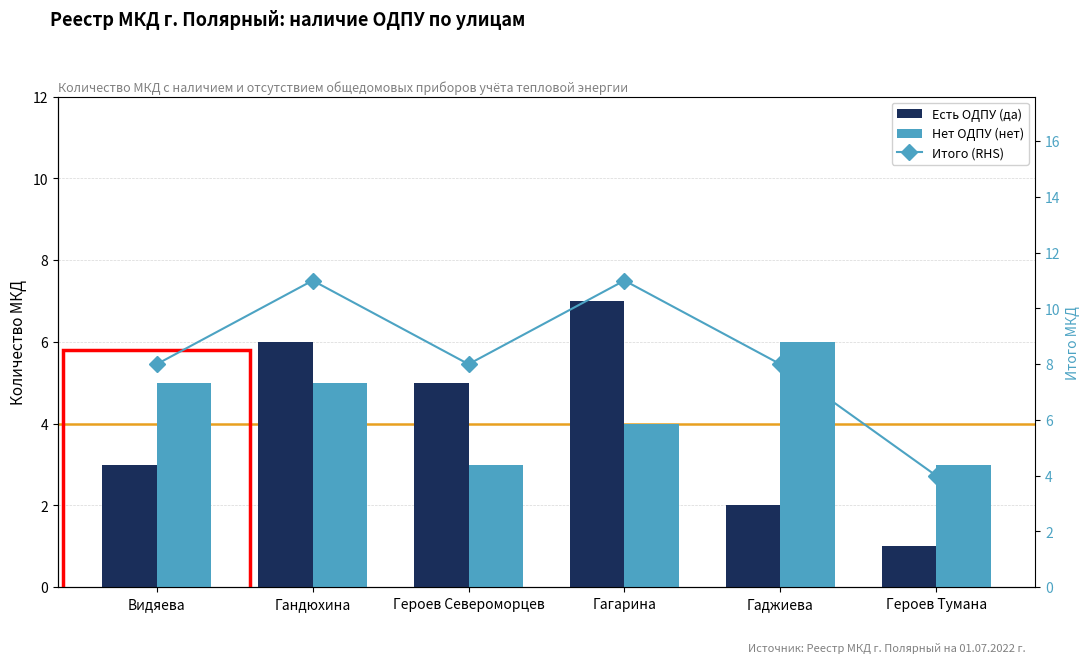

Where does the Итого (RHS) series first go above 8?

Гандюхина